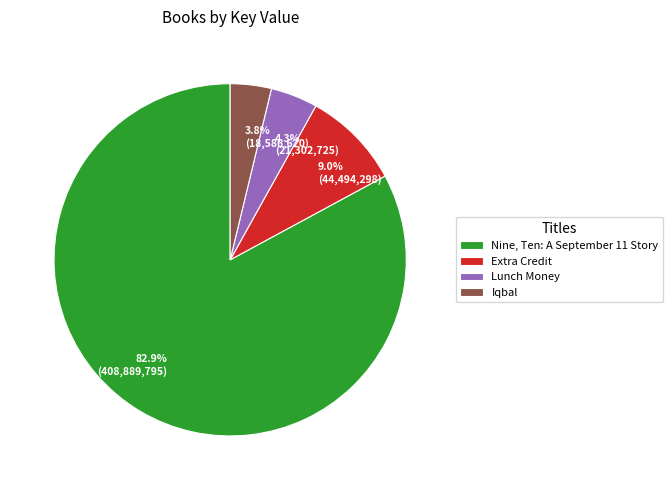

Which category has the smallest portion of the pie?

Iqbal